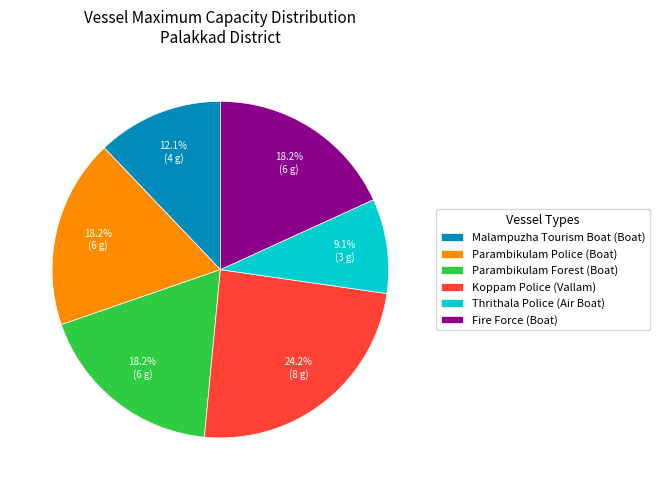

To the nearest percent, what is the combined percentage of Malampuzha Tourism Boat (Boat) and Fire Force (Boat)?

30%